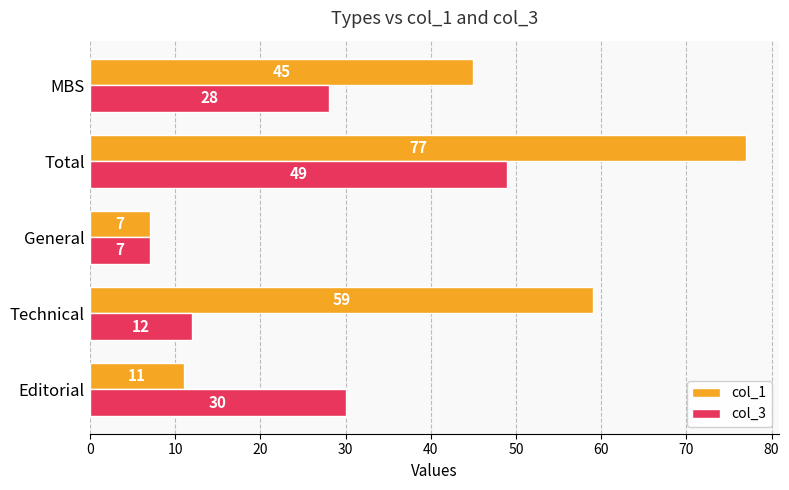

At which label does col_3 reach its minimum?

General